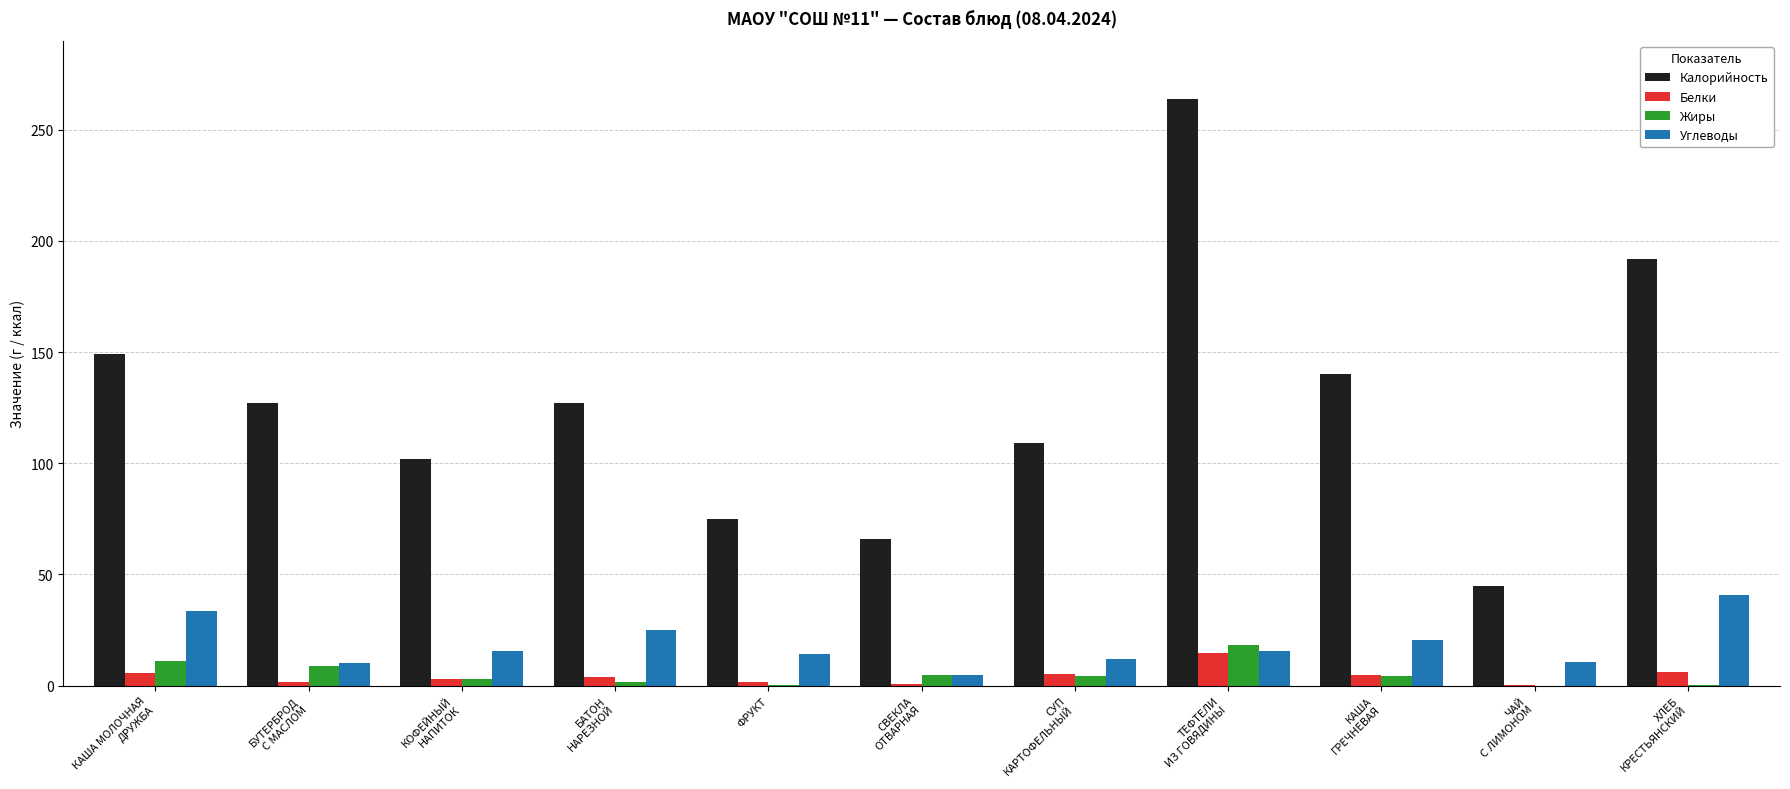

The Калорийность series shows 46.6 at ФРУКТ. True or false?

False